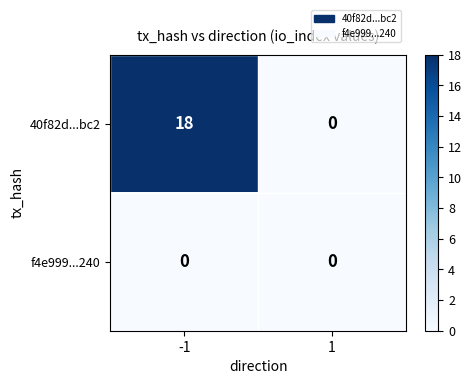

Which series has the largest total across all categories?

40f82d...bc2